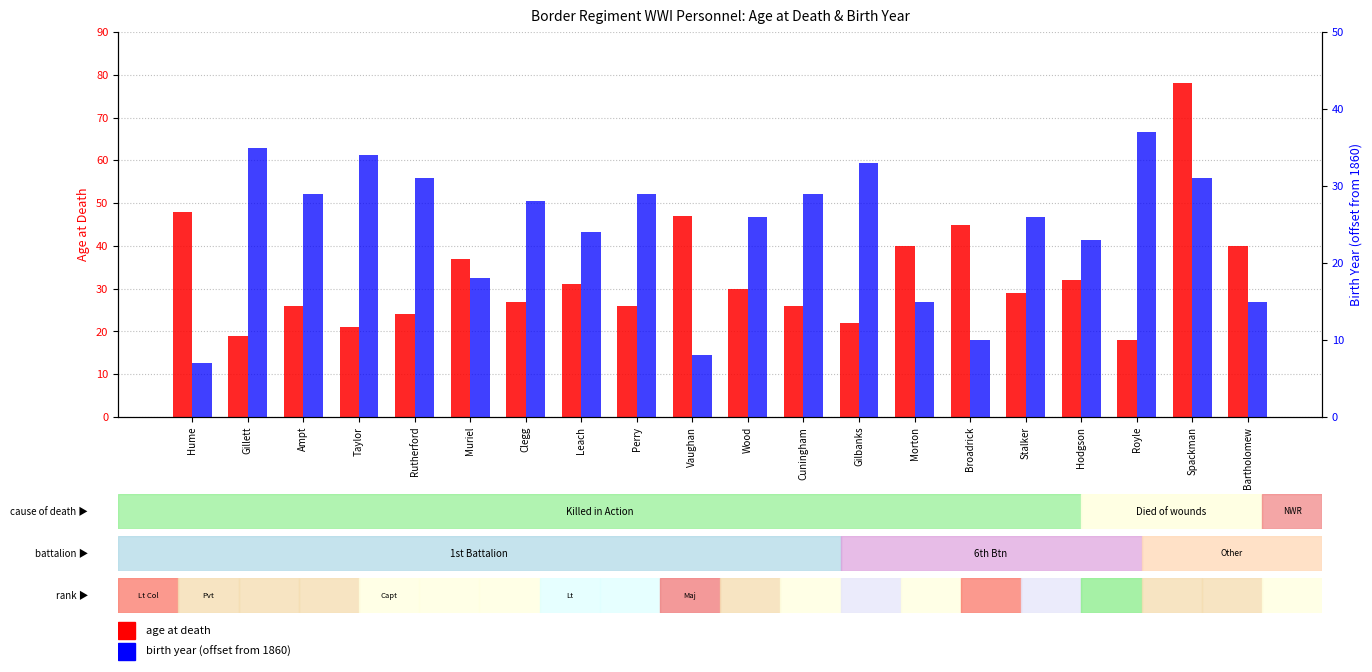

The age at death series shows 30 at Wood. True or false?

True